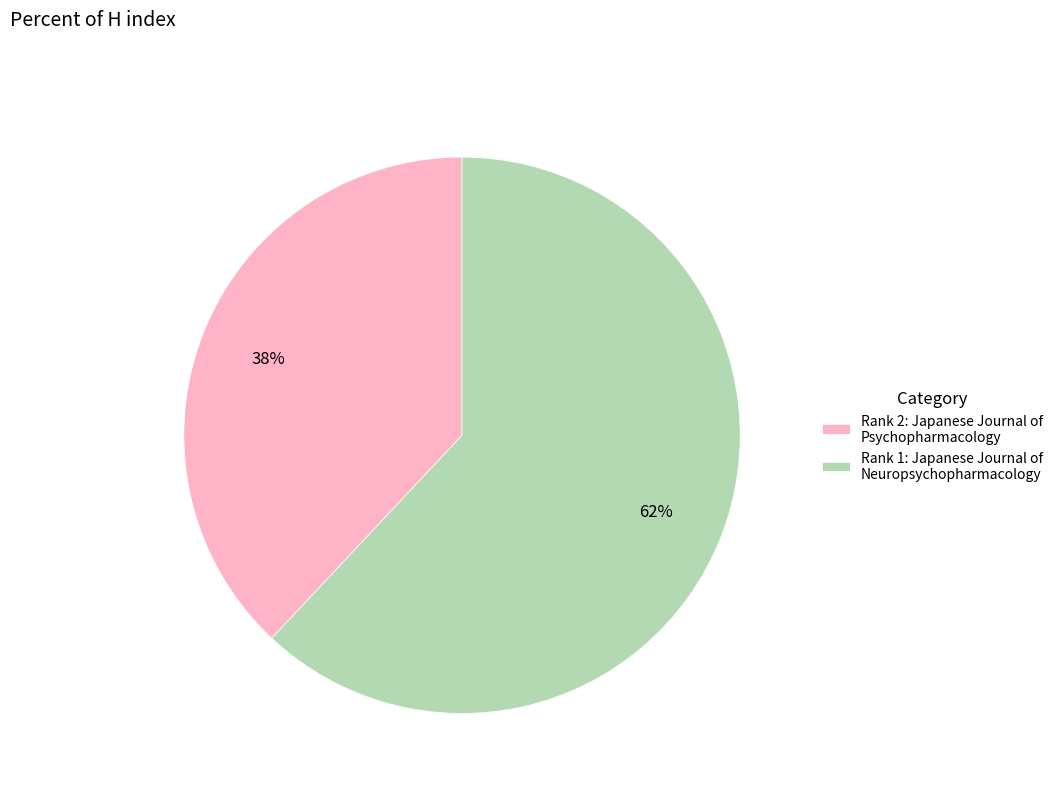

To the nearest percent, what percentage of the pie is Rank 1: Japanese Journal of Neuropsychopharmacology?

62%